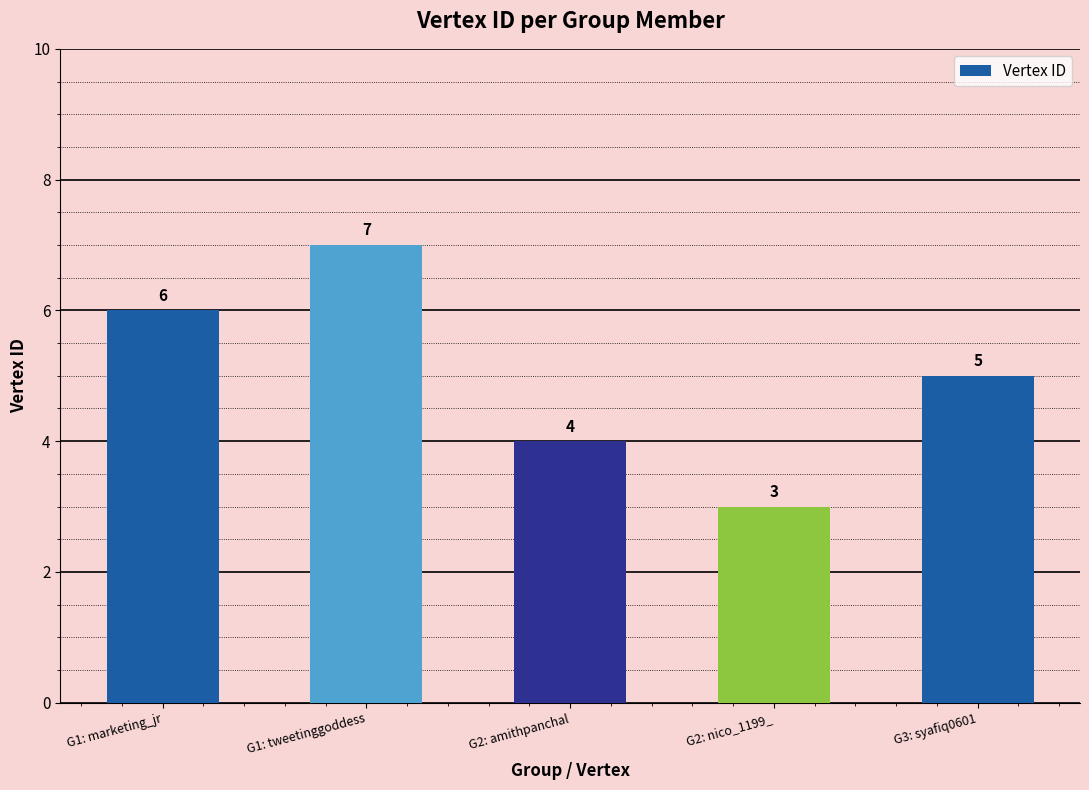

The chart shows a value of 3 at G1: marketing_jr. True or false?

False